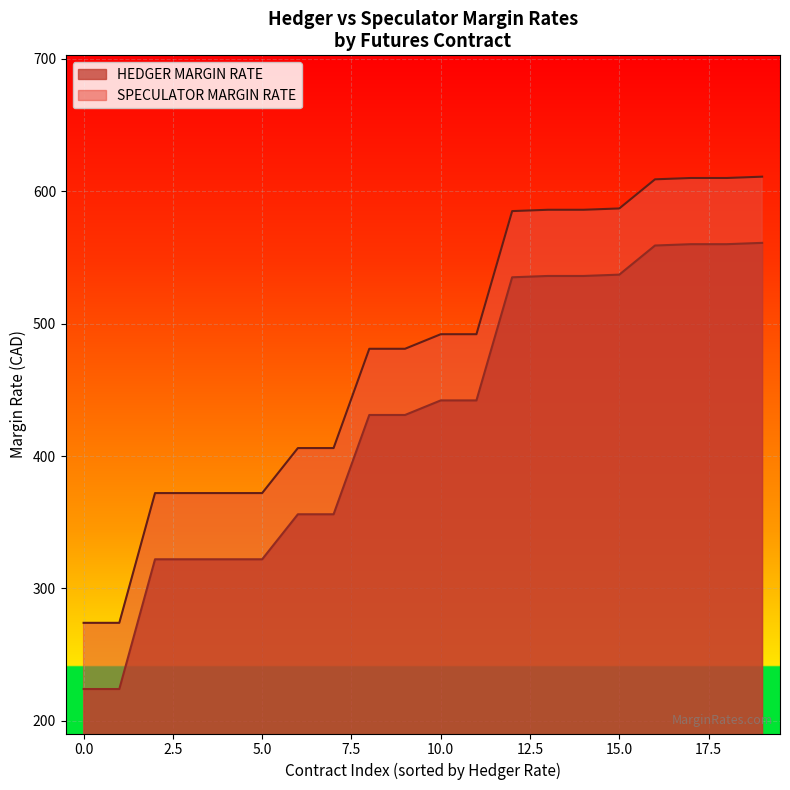

True or false: HEDGER MARGIN RATE and SPECULATOR MARGIN RATE intersect in this chart.

False